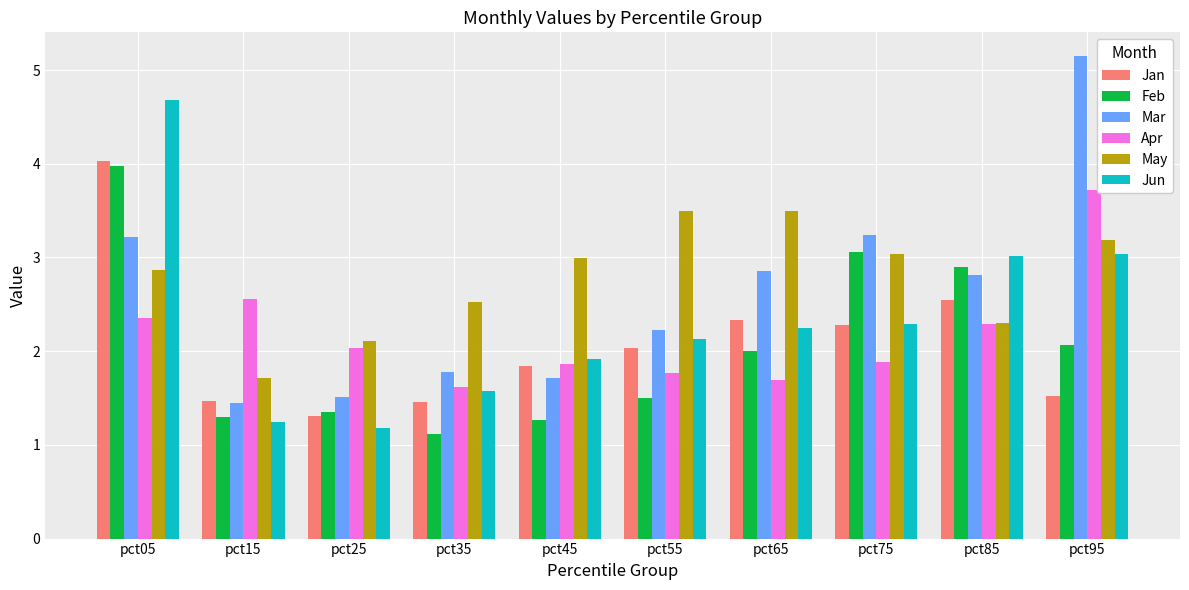

Read the May value at pct45.

3.0